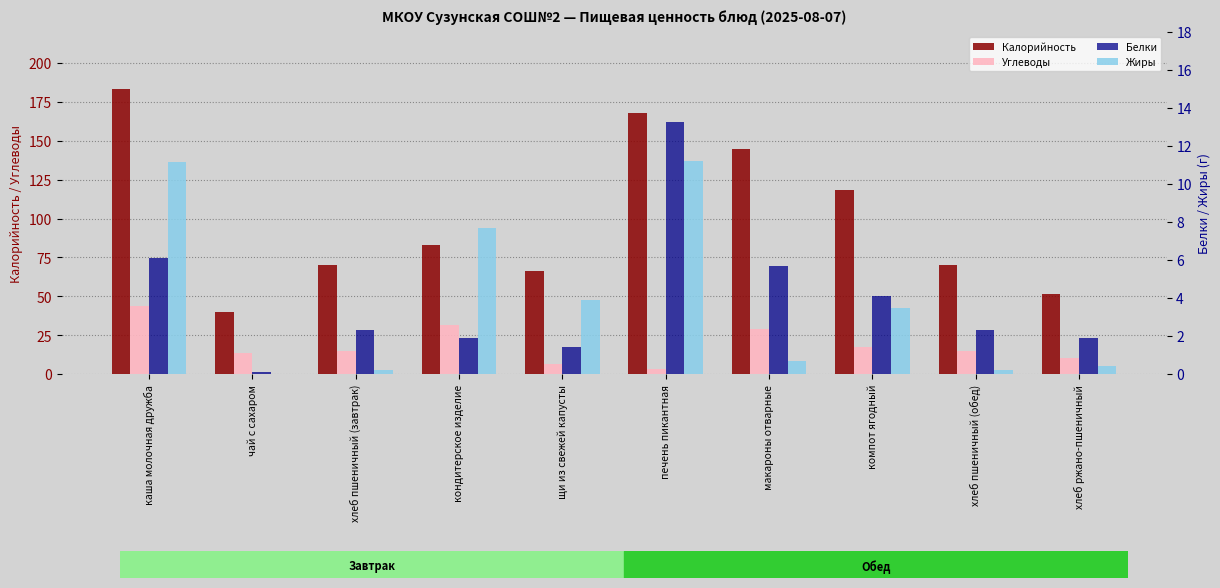

What is the spread (max minus min) of values at хлеб пшеничный (обед)?

70.0